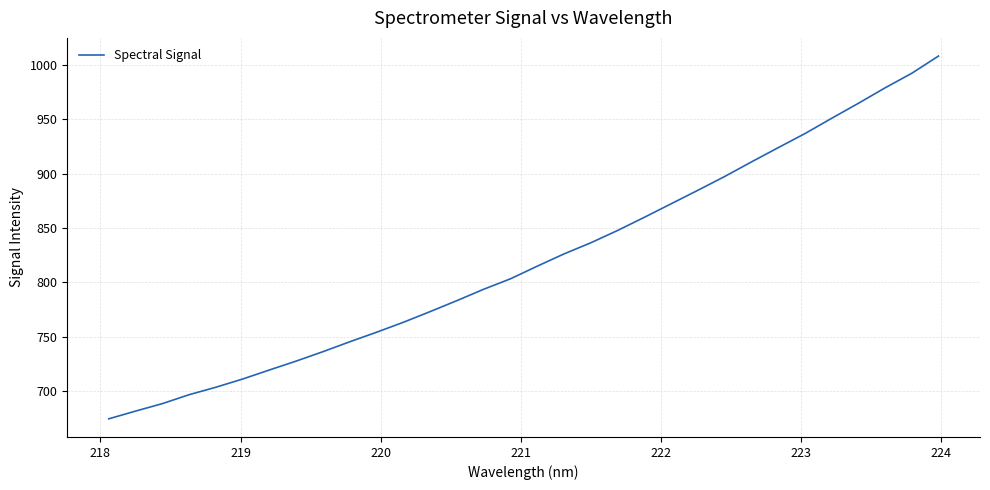

What is the difference between the maximum and minimum values?

333.7